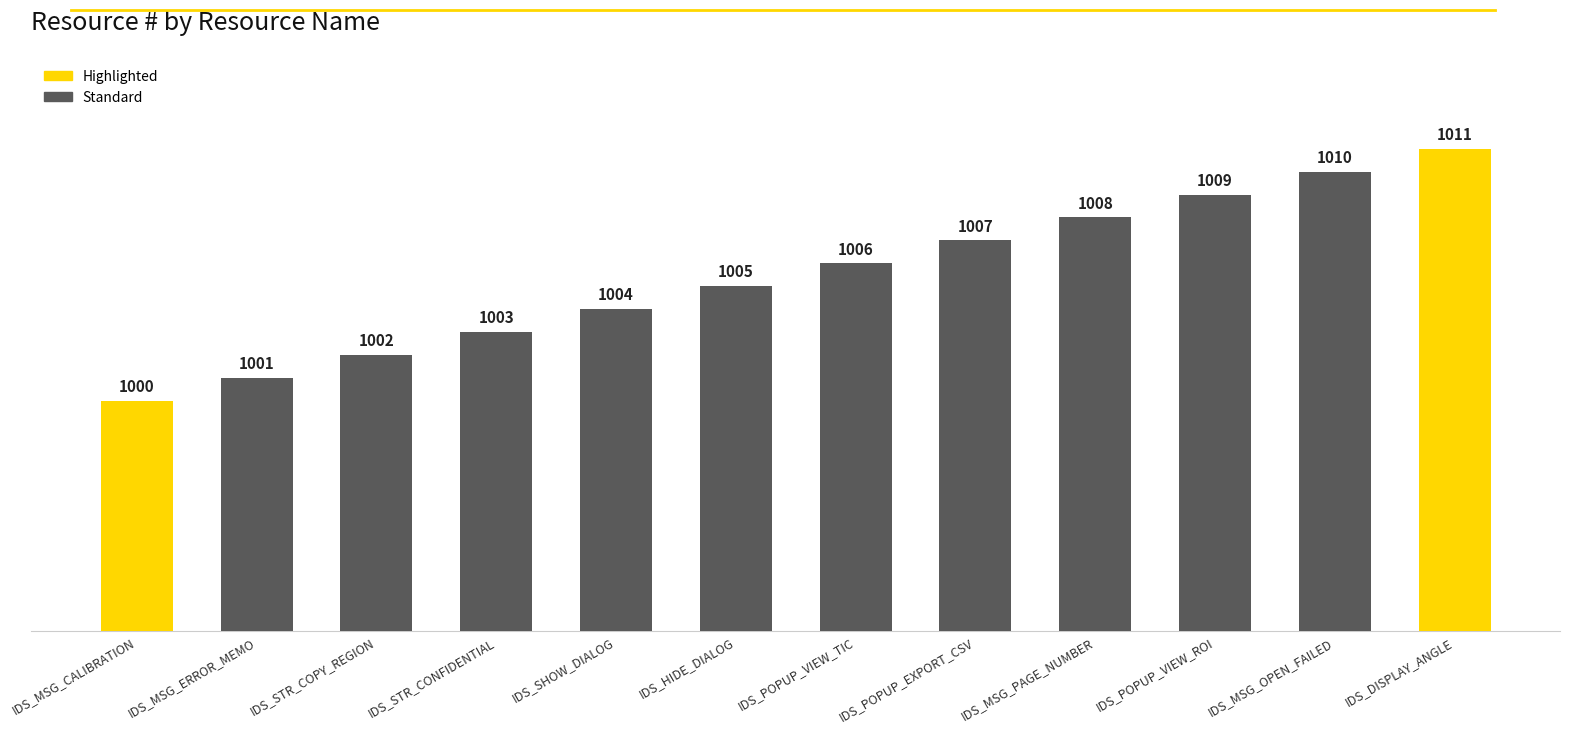

The value at IDS_MSG_ERROR_MEMO is 605. True or false?

False